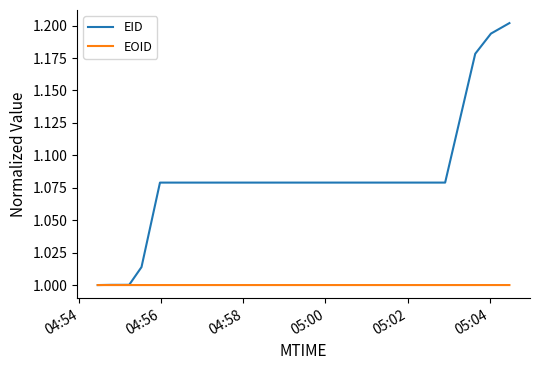

How many categories are shown in the chart?

9